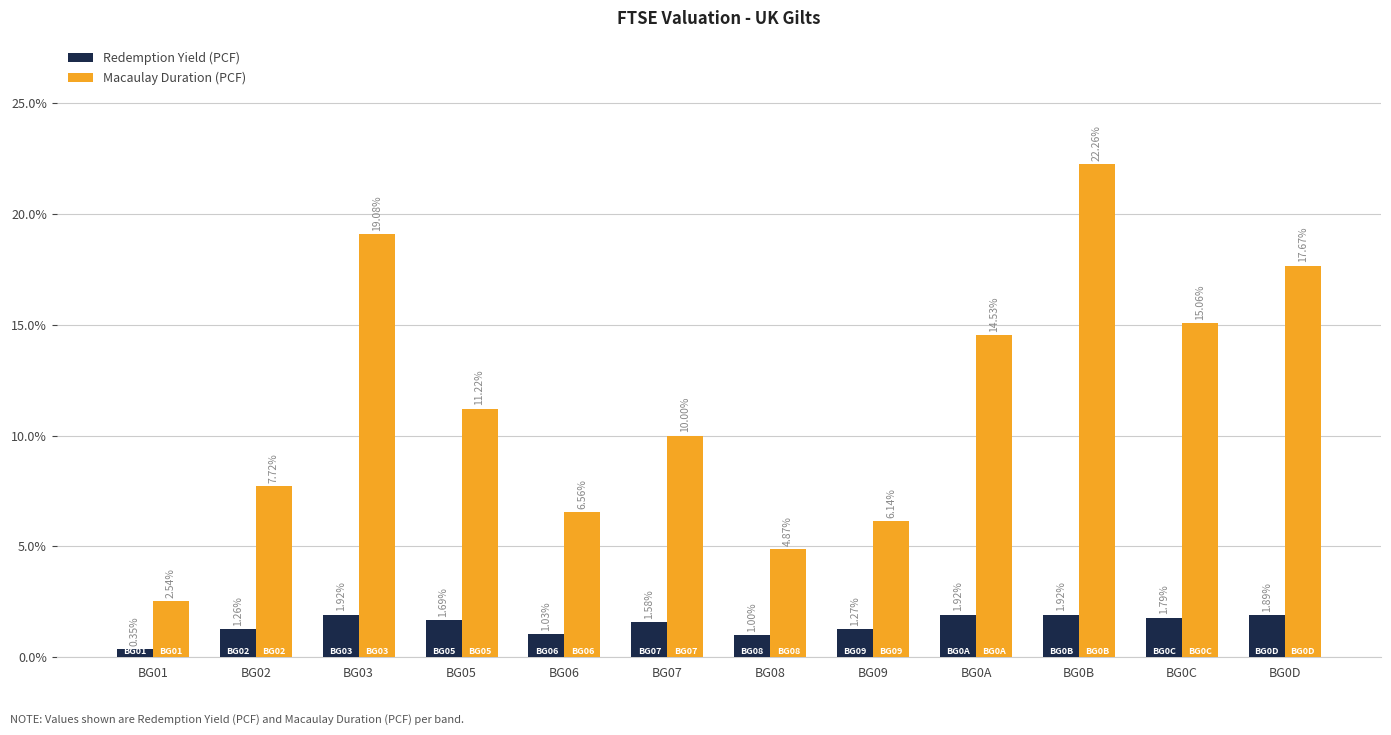

True or false: Macaulay Duration (PCF) has a value of 17.7 at BG0D.

True